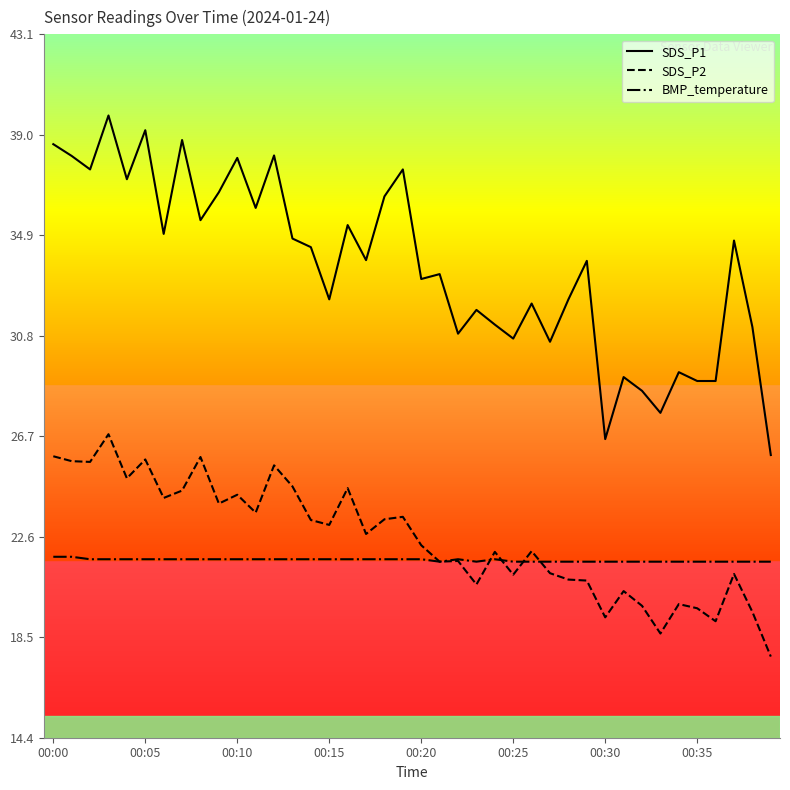

What is the smallest value displayed?

17.7